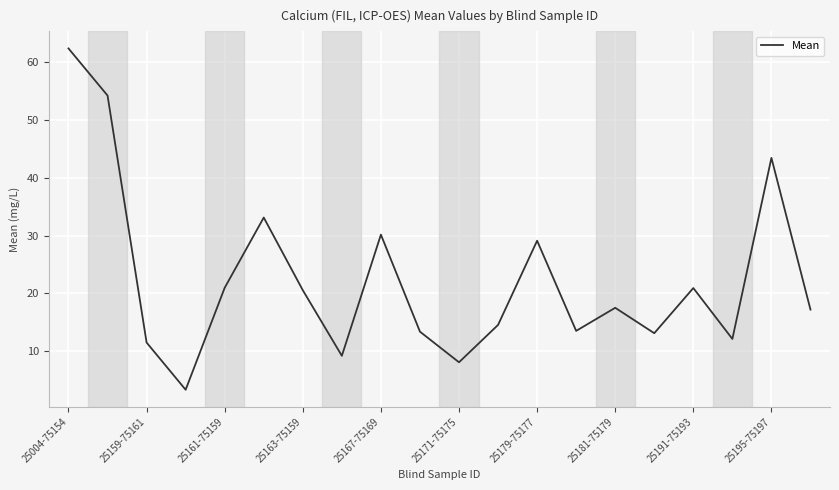

What is the difference between the maximum and minimum values?

59.1